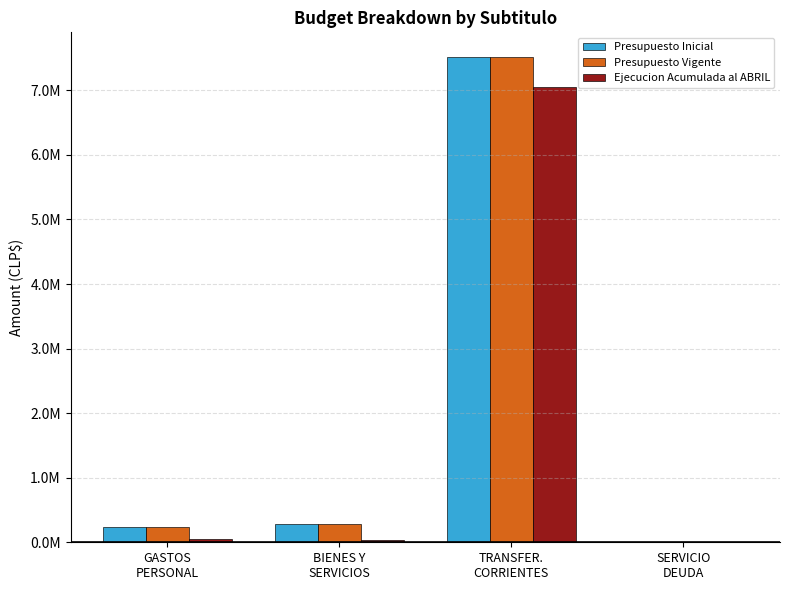

What is the sum of all Presupuesto Vigente values?

8049297